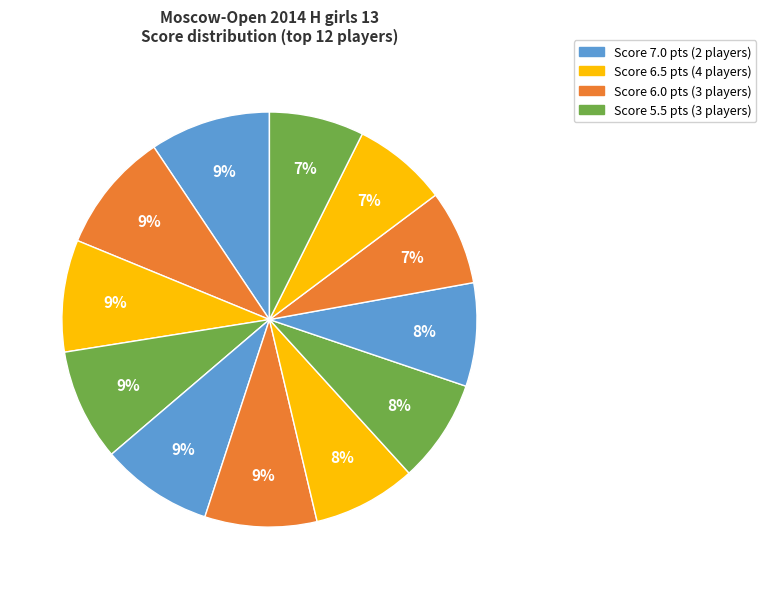

How many slices are in this pie chart?

12